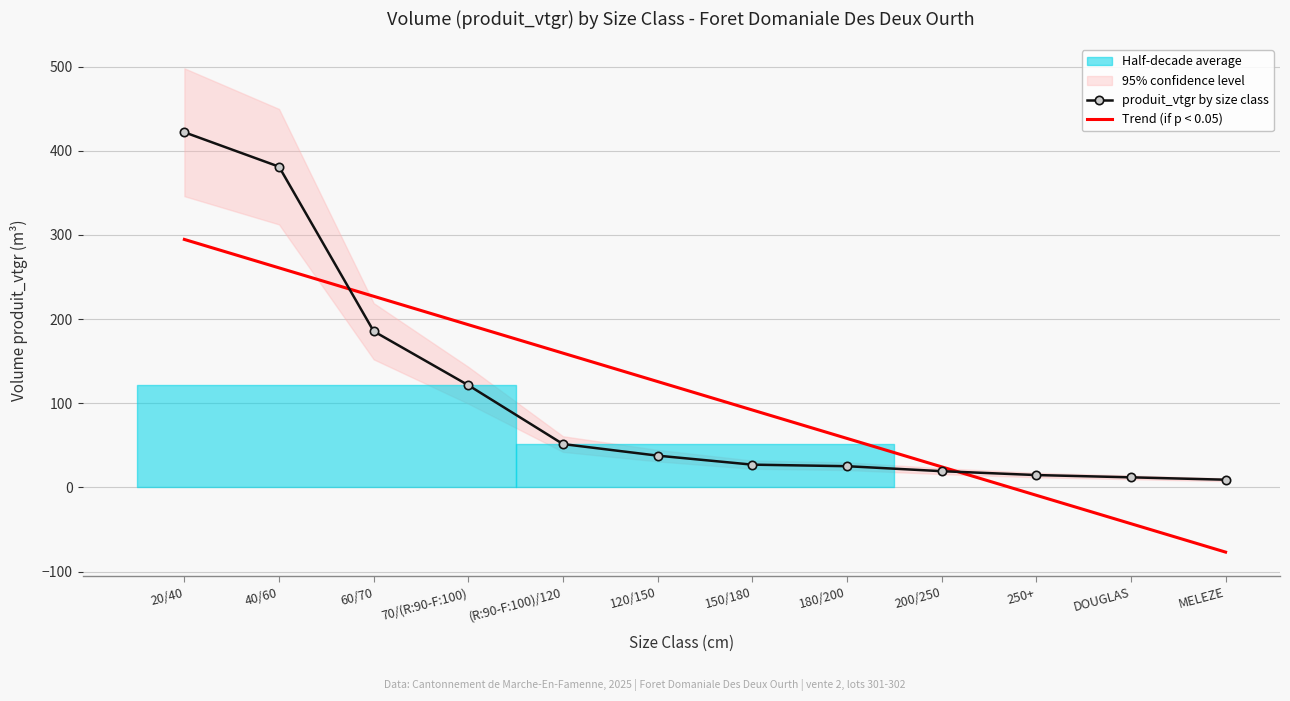

Which series ends up on top after the final intersection of Trend (if p < 0.05) and produit_vtgr by size class?

produit_vtgr by size class